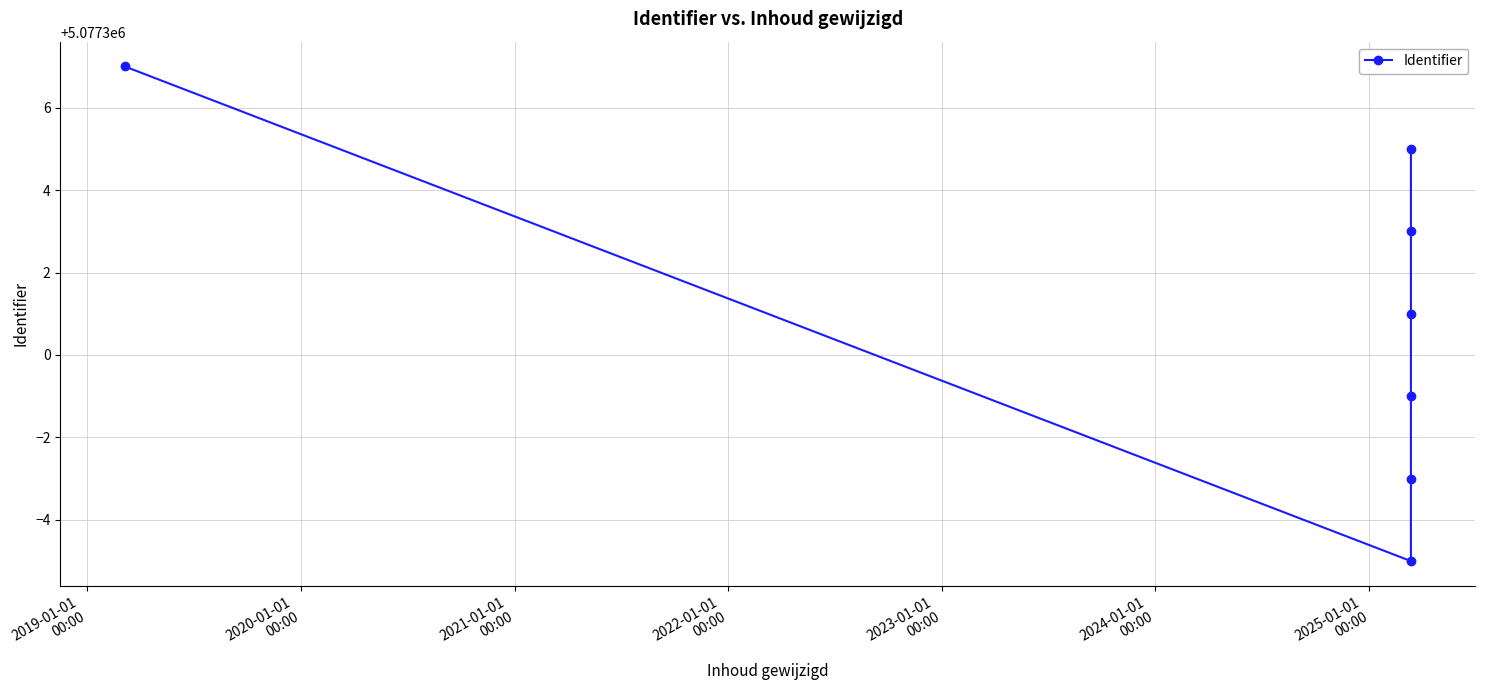

How many points are lower than both their immediate neighbors (excluding endpoints)?

1